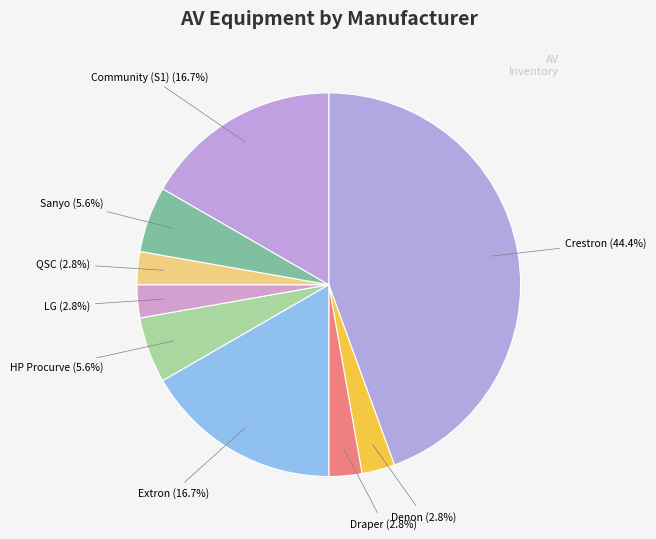

What portion of the pie excludes Denon?

97.2%